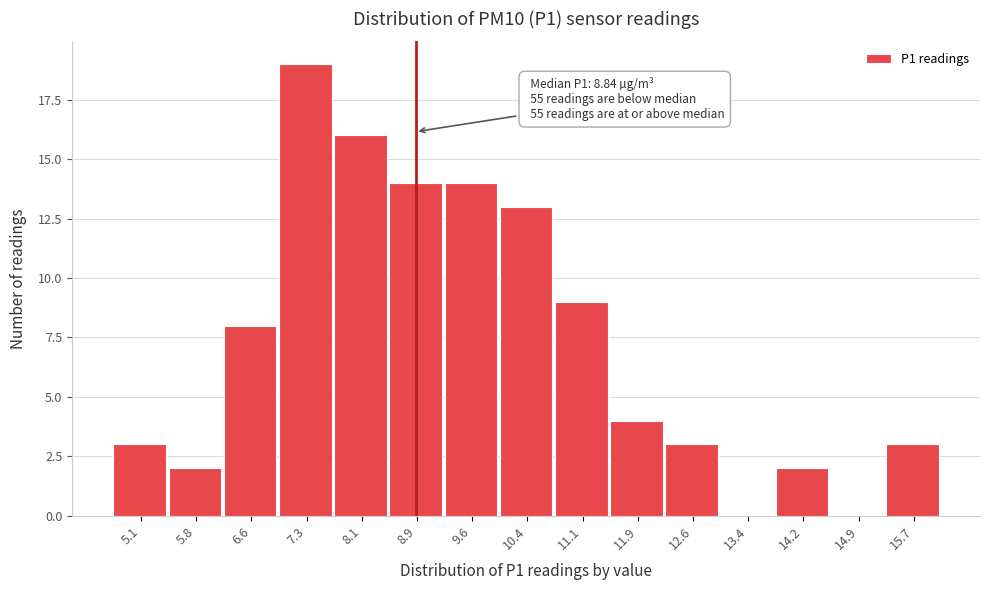

Which range on the x-axis has the tallest bar?

7.0 to 7.7